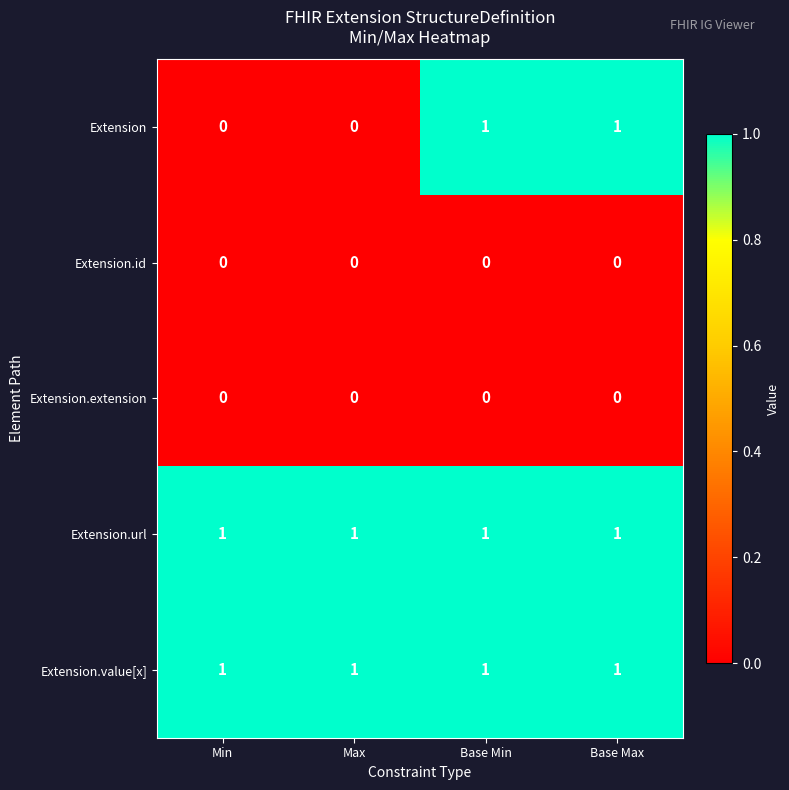

Which series has the largest range (max minus min)?

Extension